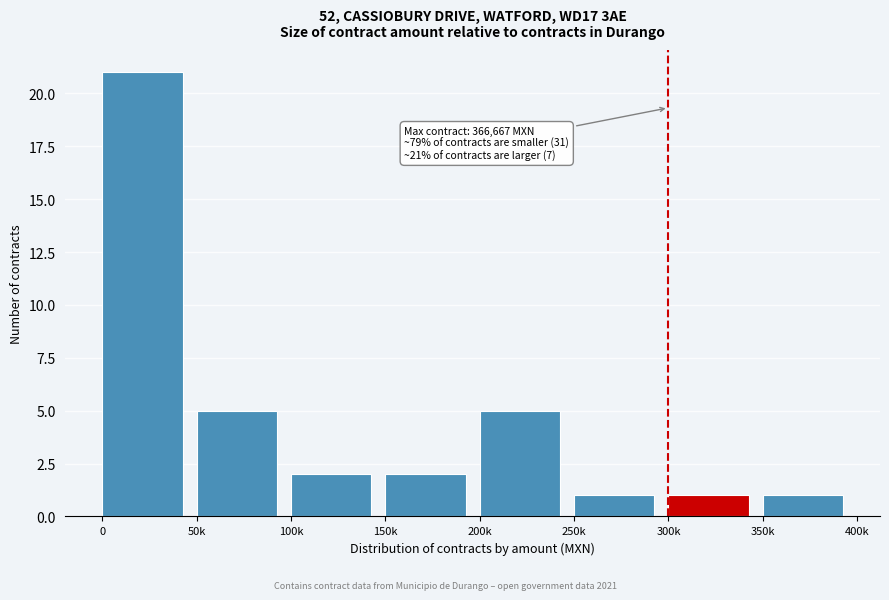

Reading left to right, what are all the values shown in this chart?

21	5	2	2	5	1	1	1